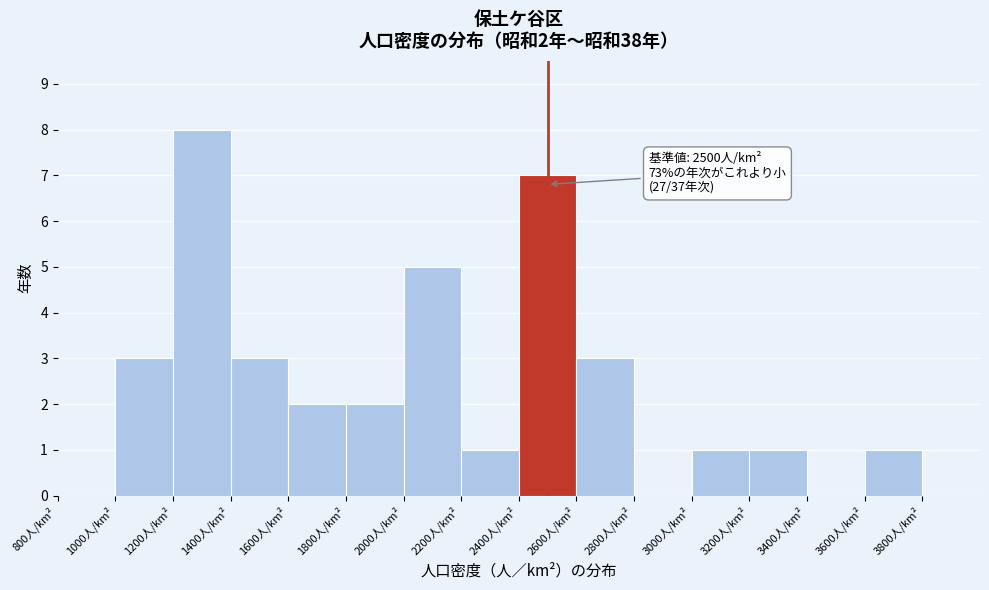

Over which range of the x-axis is the bar tallest?

1200 to 1400